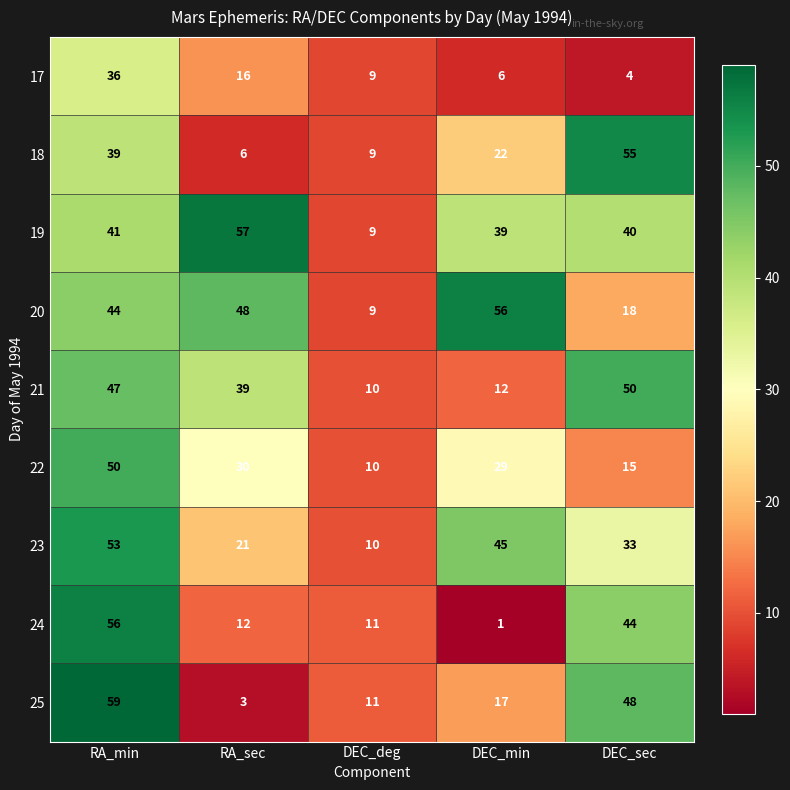

Is it true that 18 equals 11 at RA_sec?

False